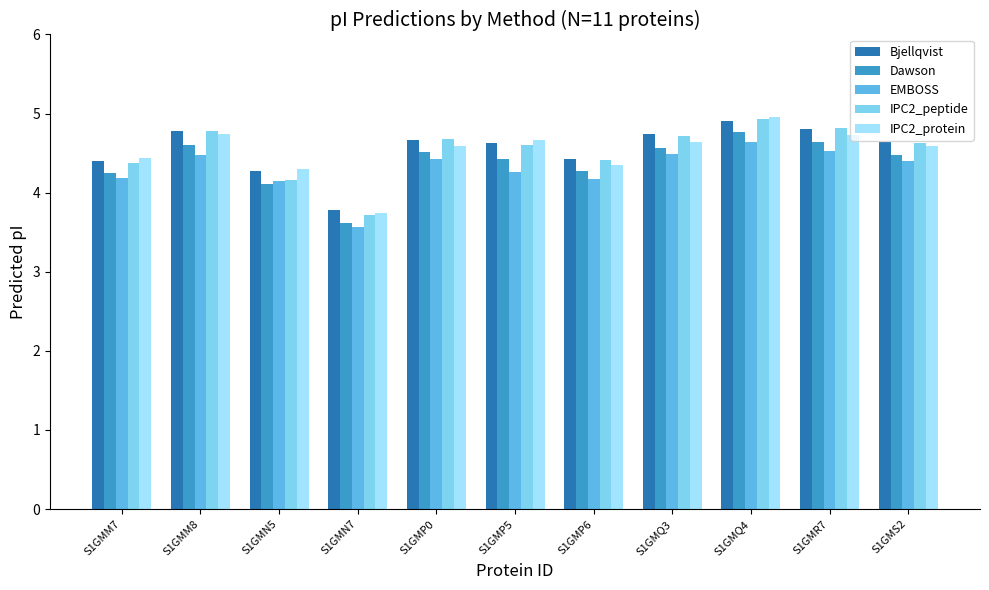

What is the label of the 9th bar from the right?

S1GMN5